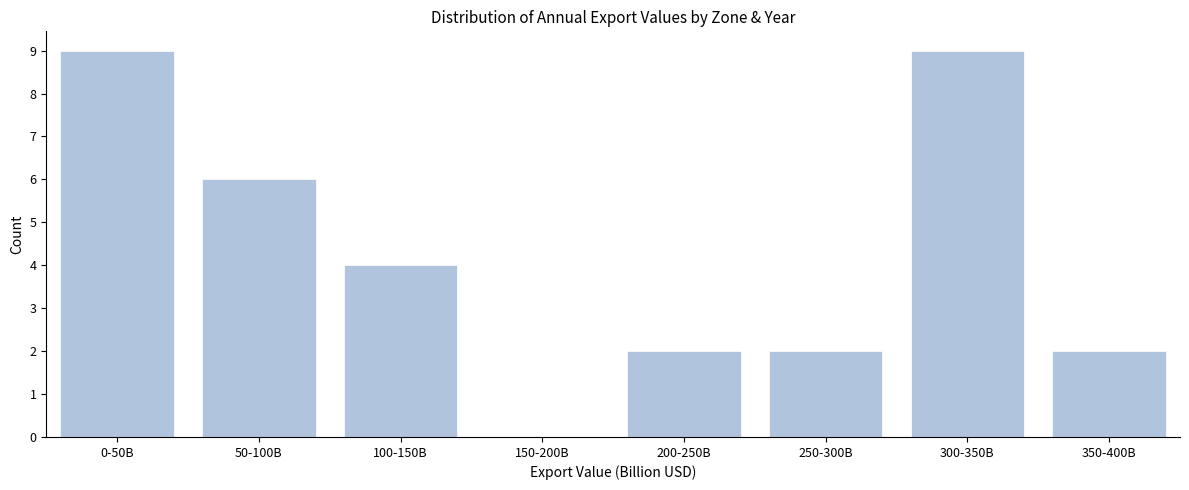

Reading left to right, list all the values displayed in this chart.

0-50B=9	50-100B=6	100-150B=4	150-200B=0	200-250B=2	250-300B=2	300-350B=9	350-400B=2